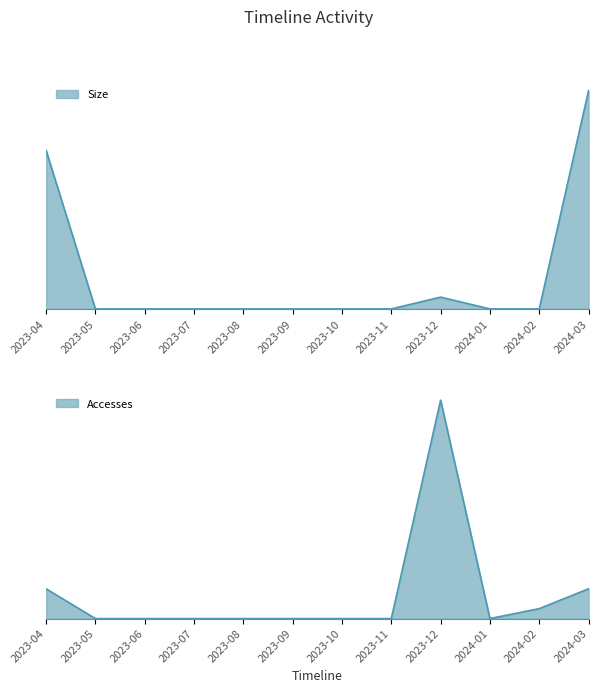

Is it true that Size equals 0 at 2023-10?

True